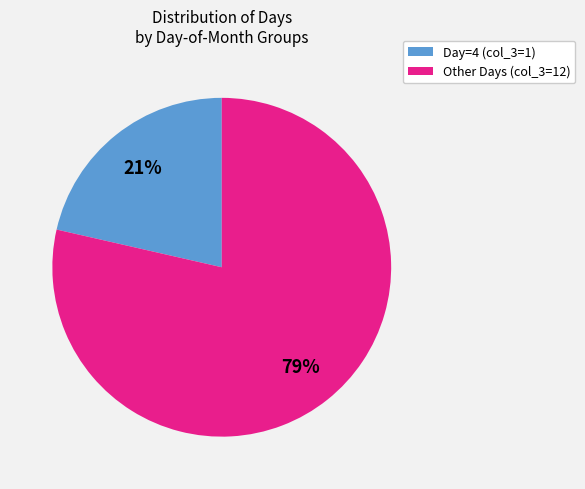

To the nearest percent, what is the average slice percentage?

50%